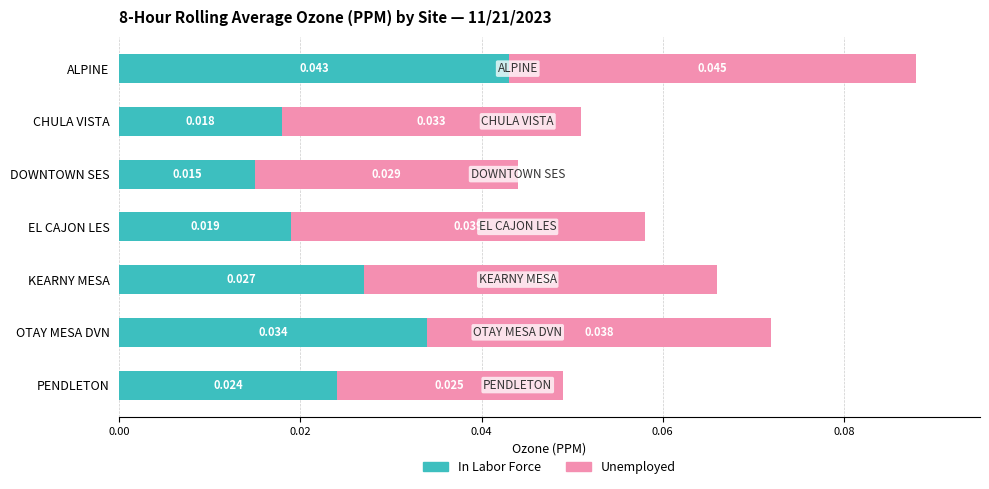

At which category is the sum across all series the highest?

ALPINE